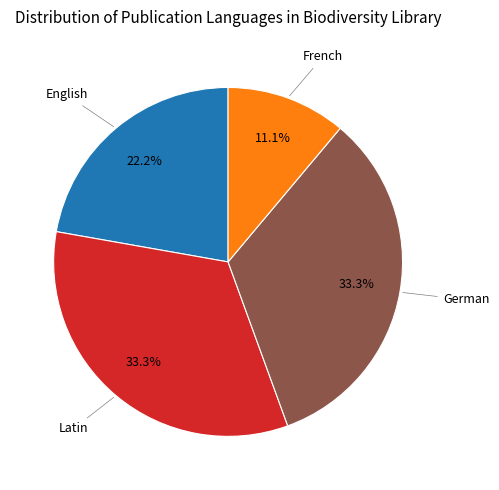

Is there any slice that represents more than half of the pie?

No